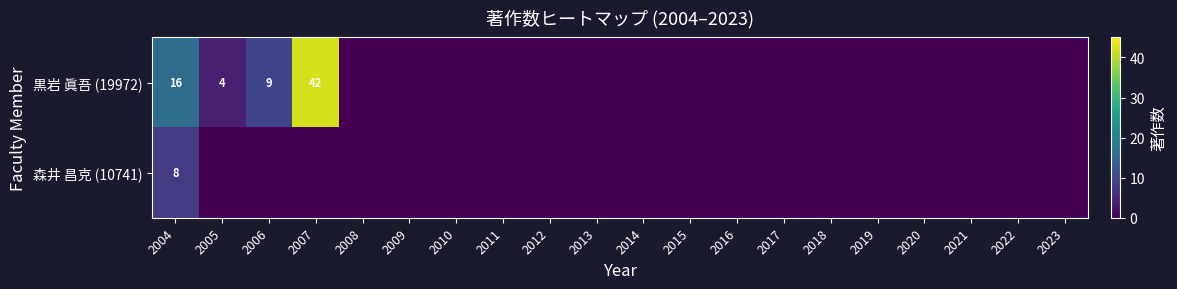

Which has a higher value, 2016 or 2008?

2016